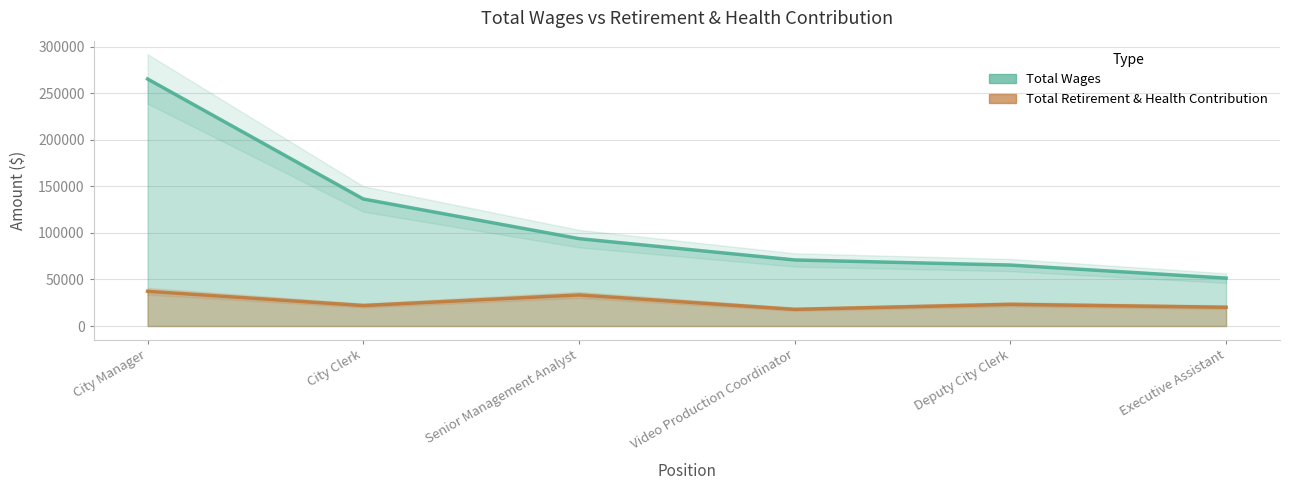

Reading left to right, list all the values displayed in this chart.

Total Wages: City Manager=265445	City Clerk=136485	Senior Management Analyst=93892	Video Production Coordinator=70988	Deputy City Clerk=65496	Executive Assistant=51476
Total Retirement & Health Contribution: City Manager=37347	City Clerk=22020	Senior Management Analyst=33430	Video Production Coordinator=17927	Deputy City Clerk=23302	Executive Assistant=20176